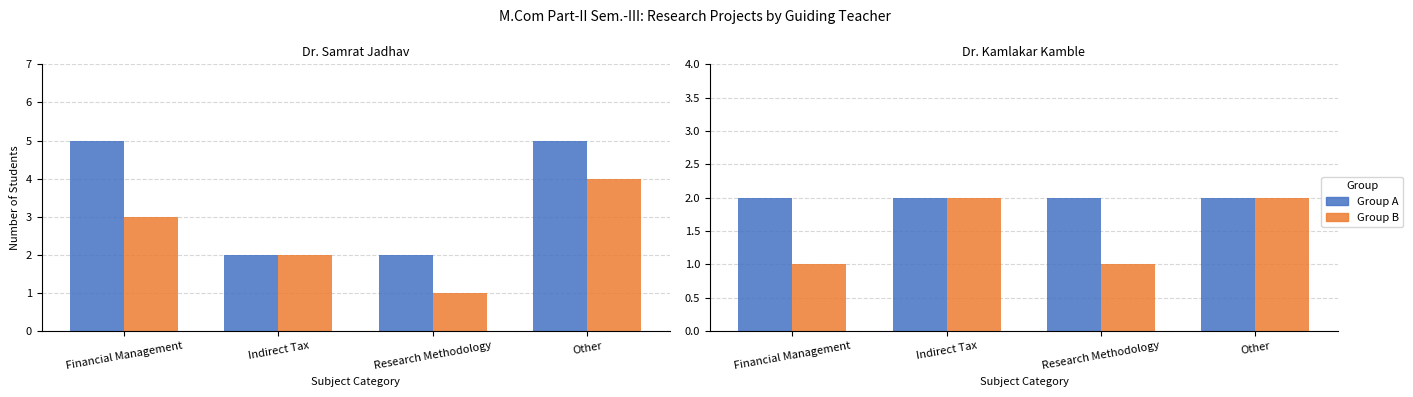

At how many categories does at least one series exceed 1?

4